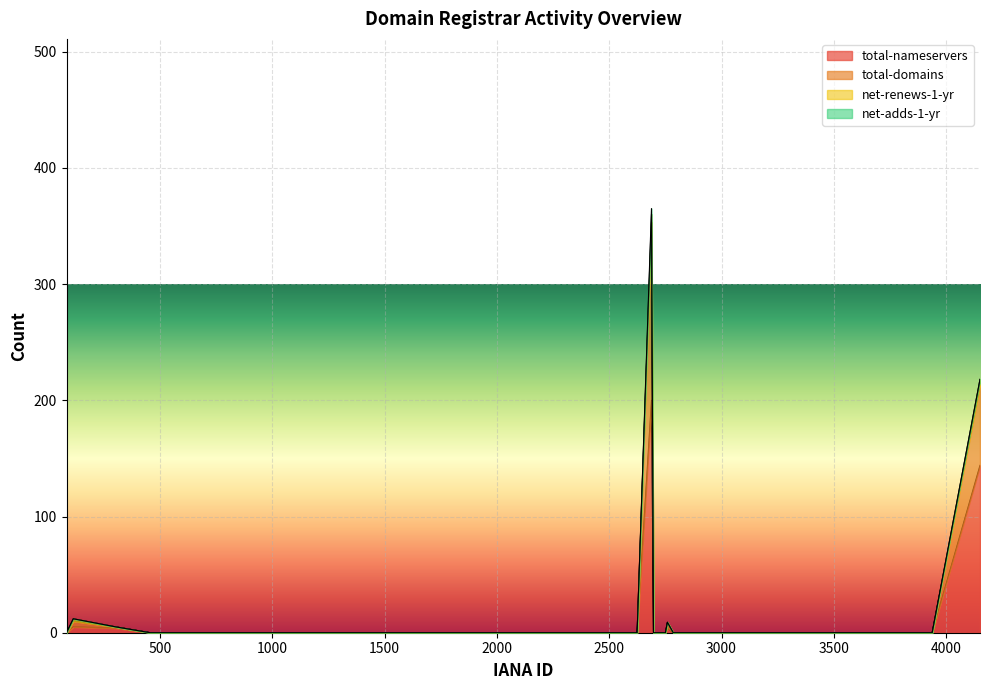

What is the difference between the maximum and minimum values in the total-domains series?

153